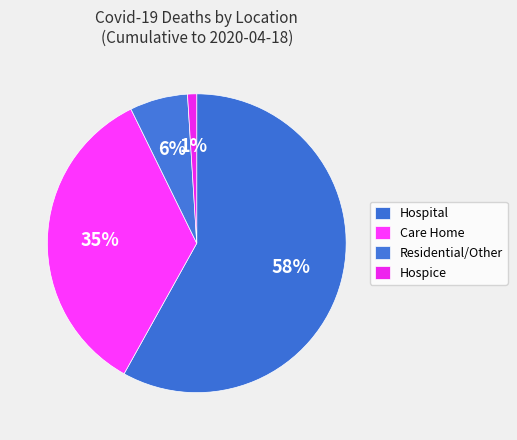

How many segments does this pie chart have?

4